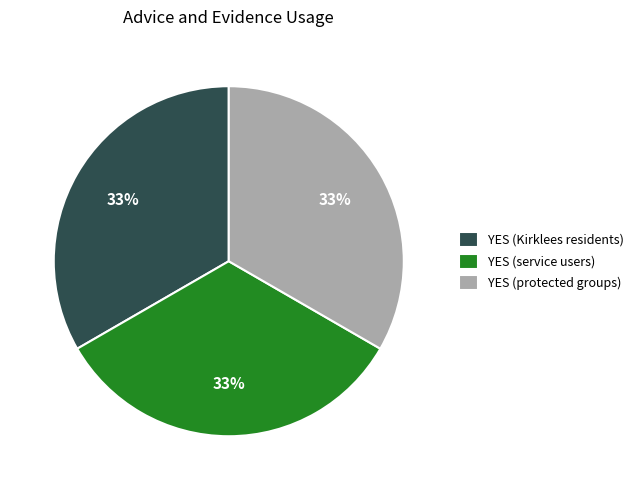

Is there a majority slice in this chart?

No